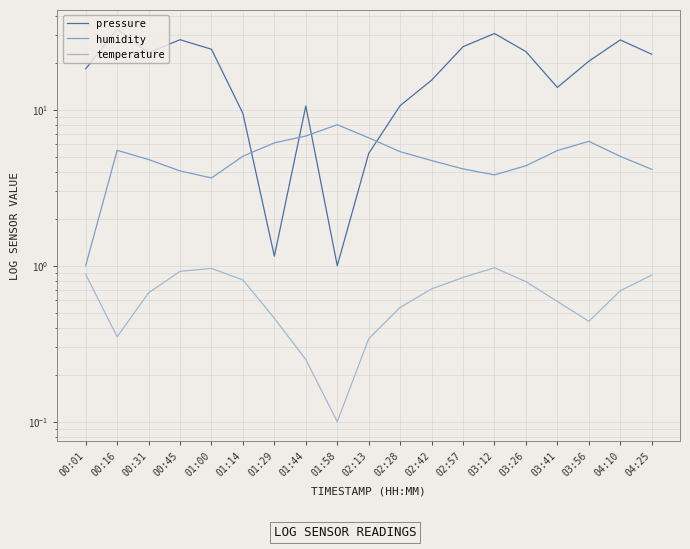

The value of temperature at 00:31 is 0.9. True or false?

False